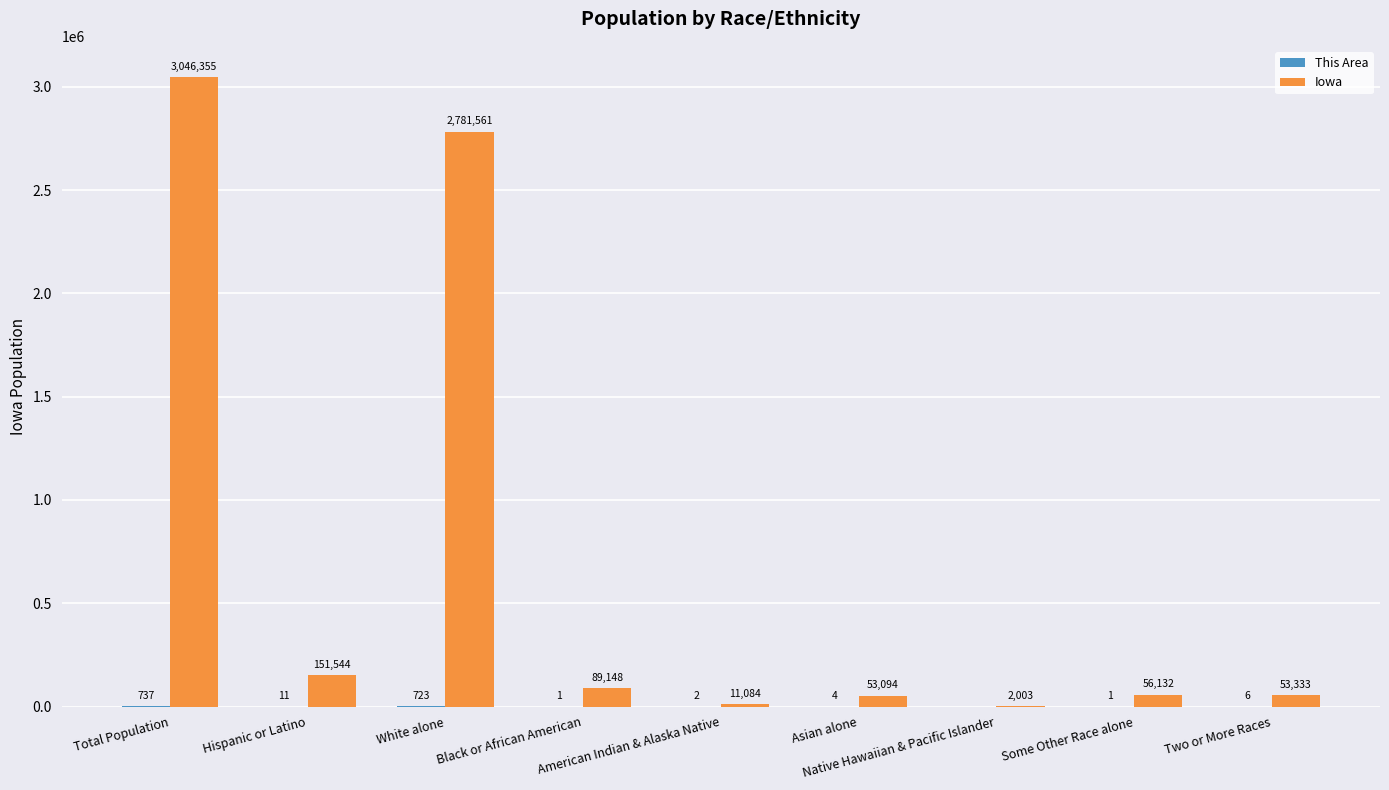

Which category has the highest value across all series?

Total Population